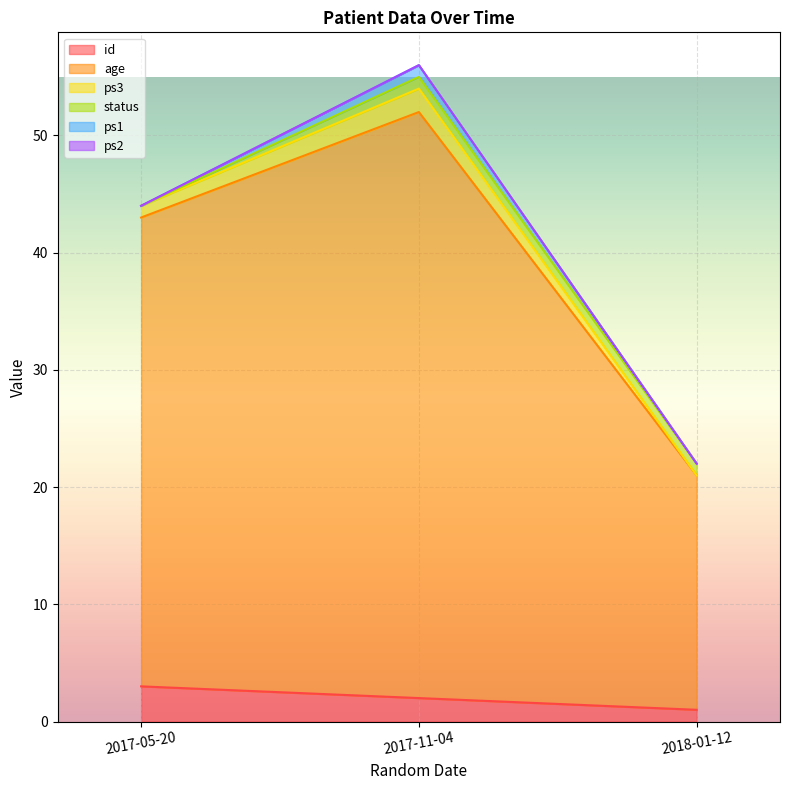

At which category is the sum across all series the highest?

2017-11-04